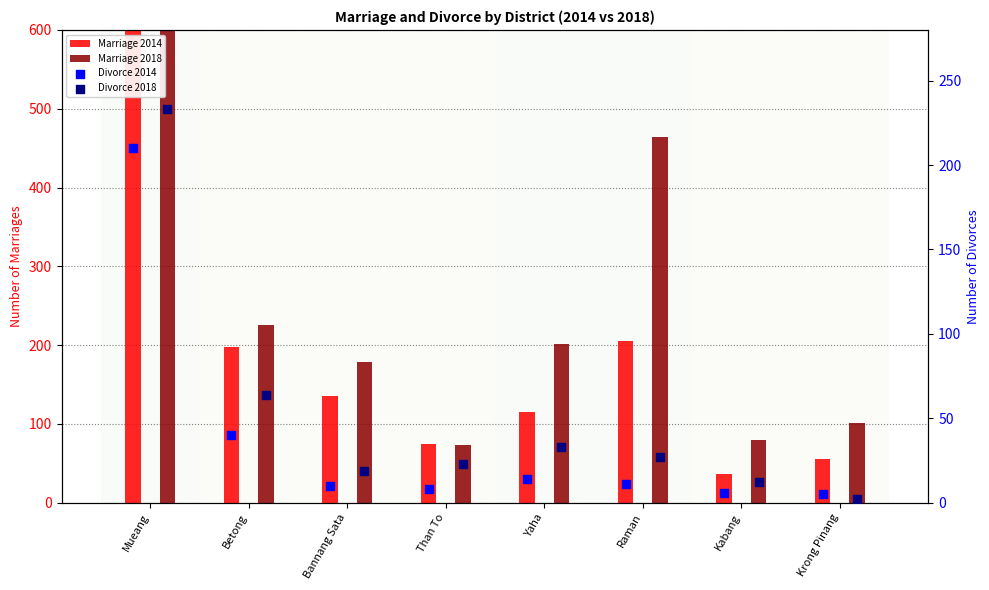

Is the value of Divorce 2014 at Krong Pinang greater than the value of Marriage 2018 at Kabang?

No